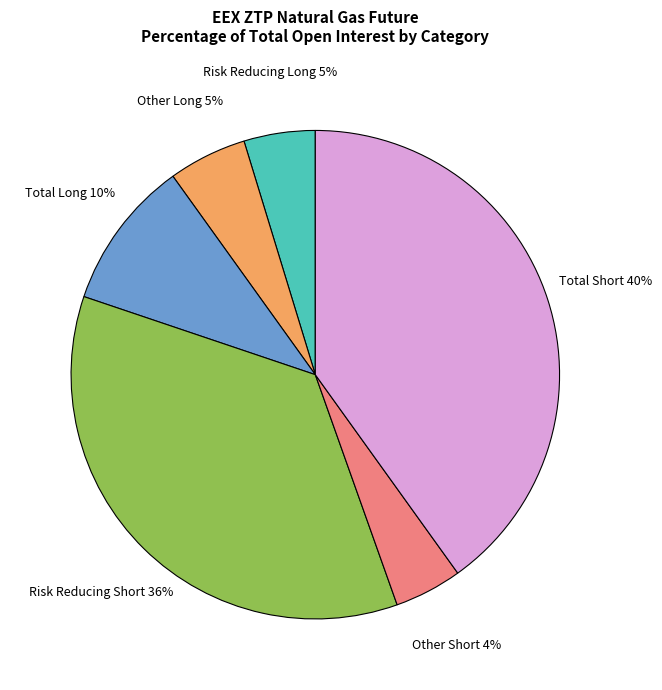

Between Risk Reducing Short and Other Long, which is larger?

Risk Reducing Short